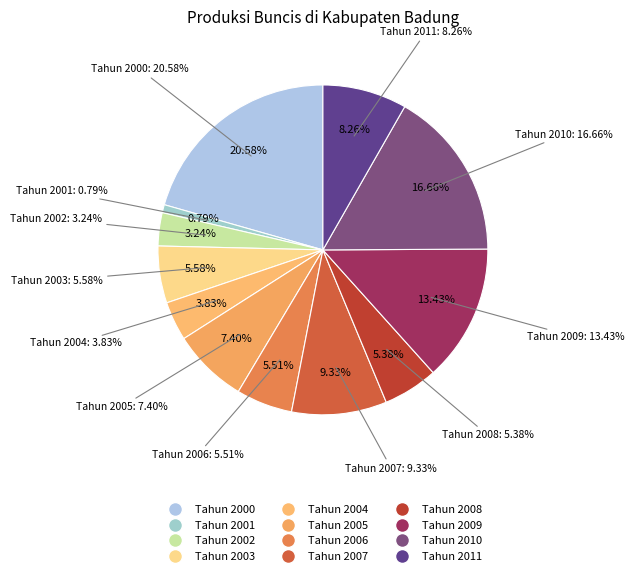

Rank the categories by value from lowest to highest.

Tahun 2001, Tahun 2002, Tahun 2004, Tahun 2008, Tahun 2006, Tahun 2003, Tahun 2005, Tahun 2011, Tahun 2007, Tahun 2009, Tahun 2010, Tahun 2000